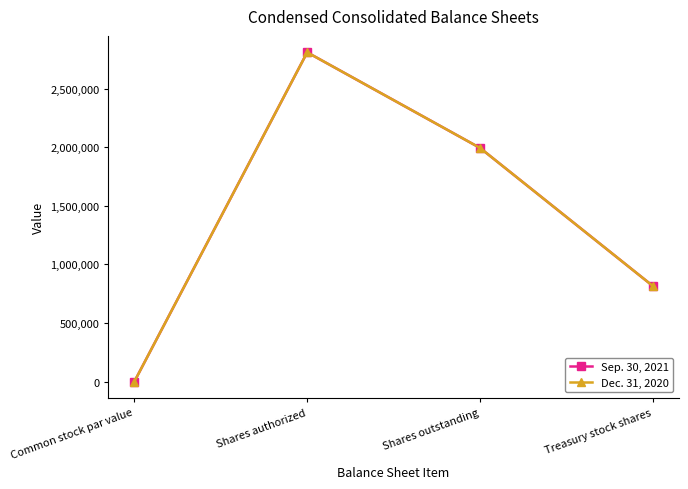

Reading right to left, list all the values displayed in this chart.

Sep. 30, 2021: Treasury stock shares=815823	Shares outstanding=1994177	Shares authorized=2810000	Common stock par value=10
Dec. 31, 2020: Treasury stock shares=815823	Shares outstanding=1994177	Shares authorized=2810000	Common stock par value=10